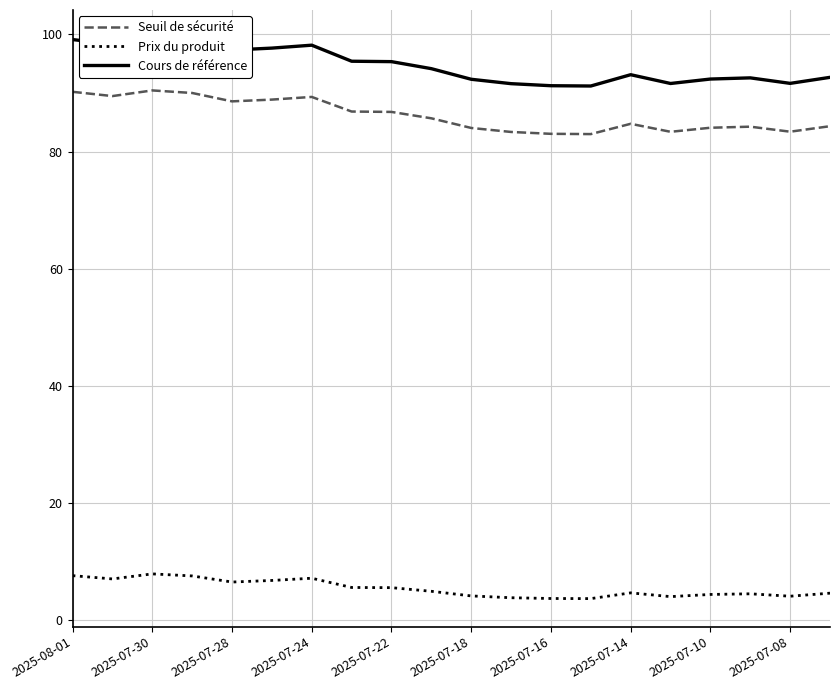

What is the sum of the Seuil de sécurité values at 2025-07-28 and 2025-07-08?

172.0